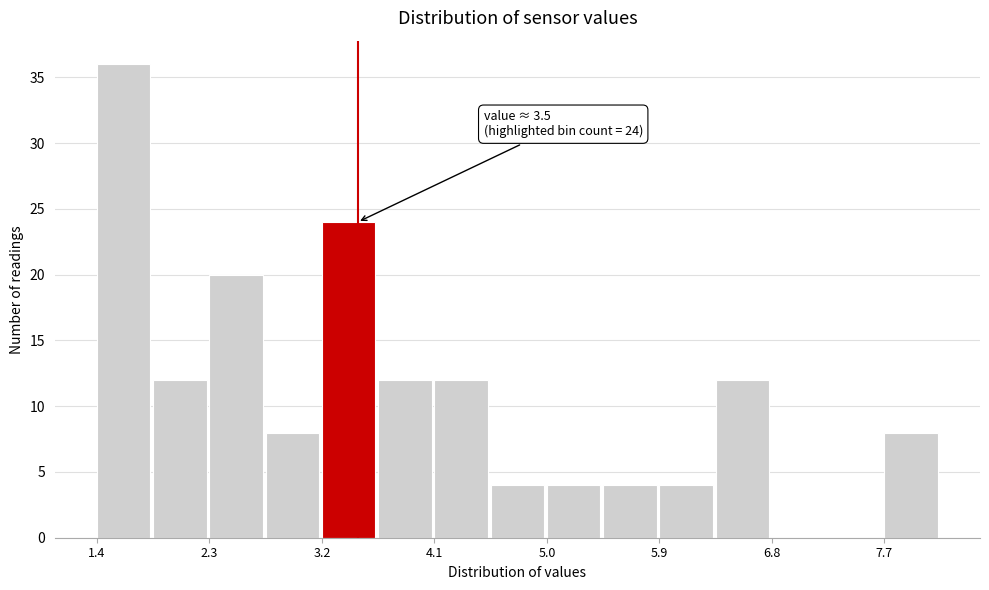

Over which range of the x-axis is the bar tallest?

1.4 to 1.9